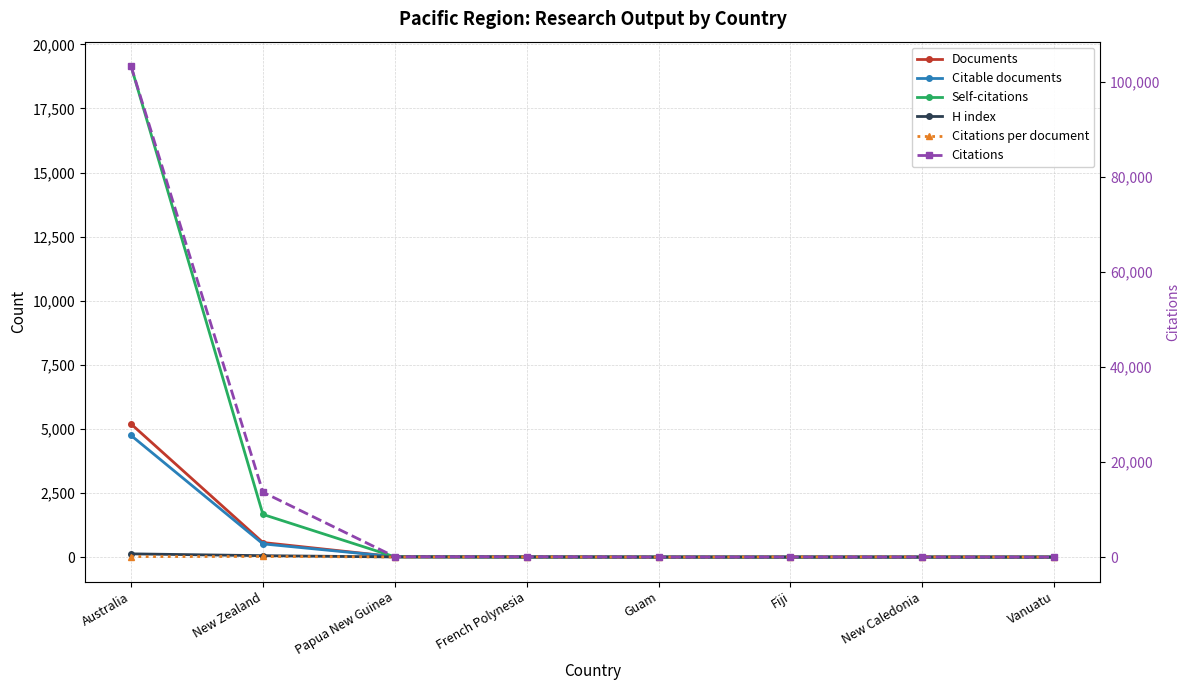

What is the greatest value displayed?

103325.0